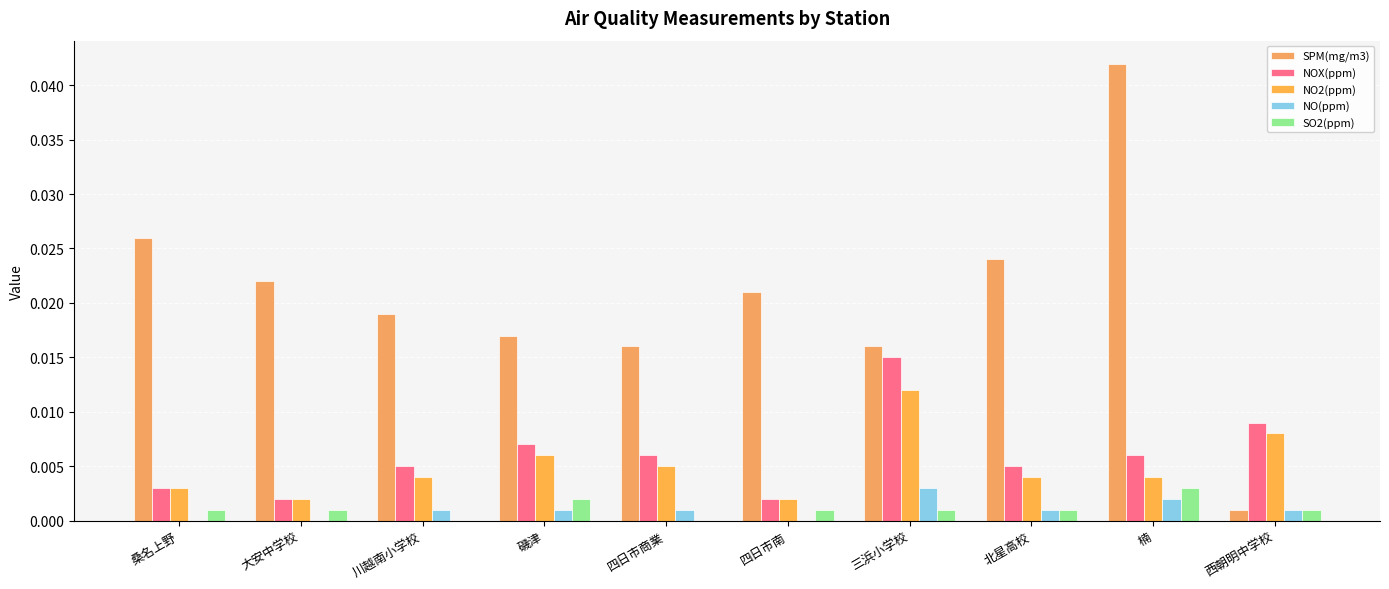

Reading left to right, transcribe all the data shown in this chart.

SPM(mg/m3): 0.0	0.0	0.0	0.0	0.0	0.0	0.0	0.0	0.0	0.0
NOX(ppm): 0.0	0.0	0.0	0.0	0.0	0.0	0.0	0.0	0.0	0.0
NO2(ppm): 0.0	0.0	0.0	0.0	0.0	0.0	0.0	0.0	0.0	0.0
NO(ppm): 0.0	0.0	0.0	0.0	0.0	0.0	0.0	0.0	0.0	0.0
SO2(ppm): 0.0	0.0	0.0	0.0	0.0	0.0	0.0	0.0	0.0	0.0